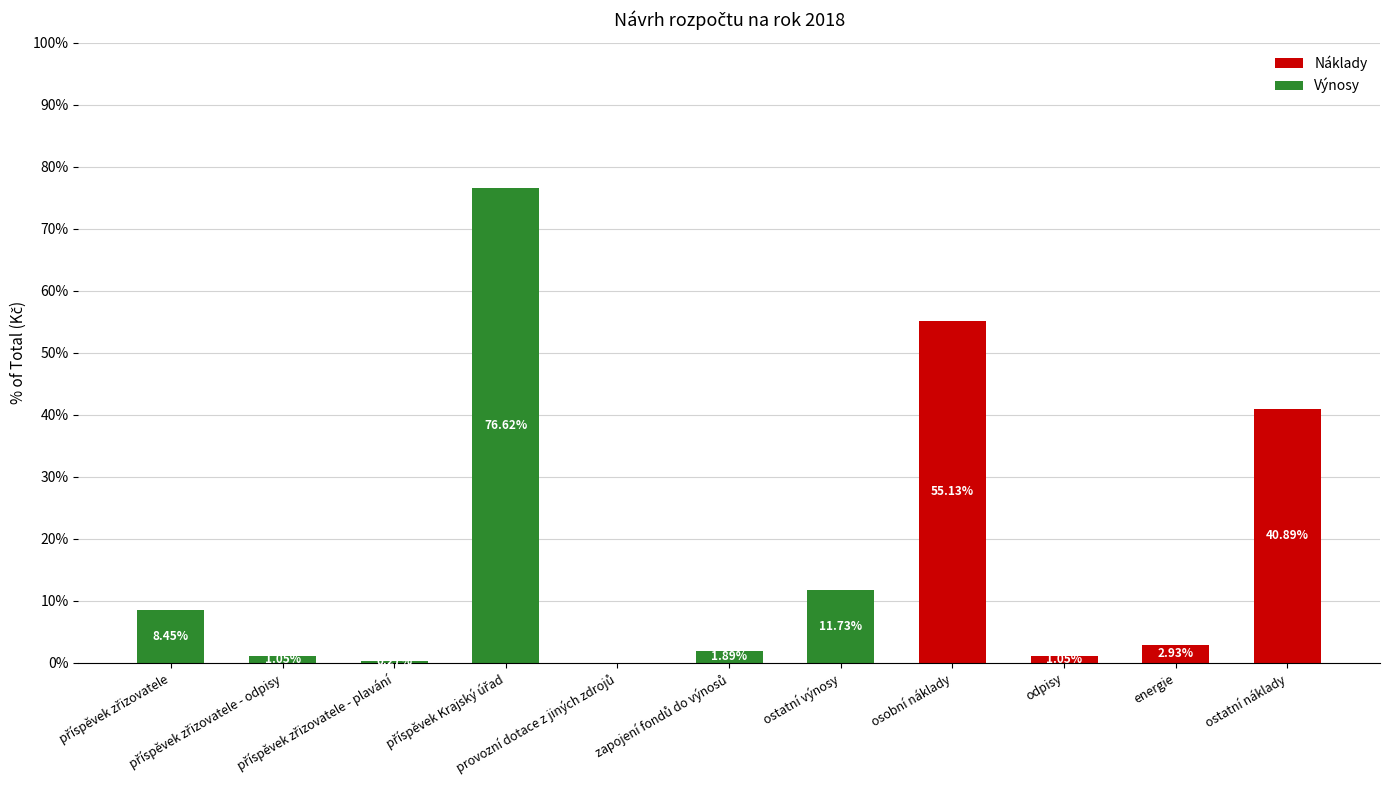

List the labels in order of Náklady value, largest first.

osobní náklady, ostatní náklady, energie, odpisy, příspěvek zřizovatele, příspěvek zřizovatele - odpisy, příspěvek zřizovatele - plavání, příspěvek Krajský úřad, provozní dotace z jiných zdrojů, zapojení fondů do výnosů, ostatní výnosy